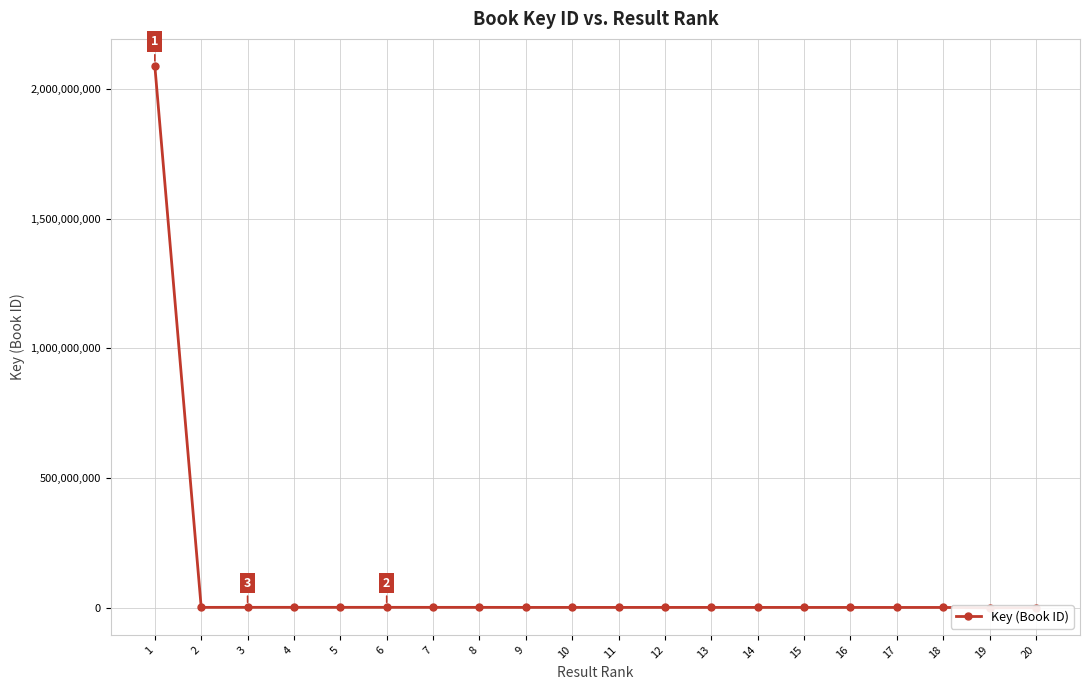

Approximately how many times larger is the value at 14 compared to 2?

0.9